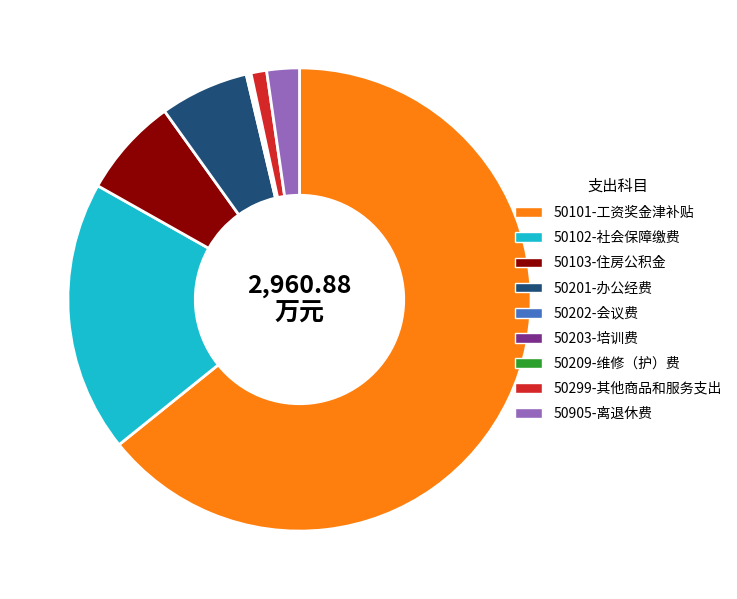

What is the largest slice in the pie chart?

50101-工资奖金津补贴